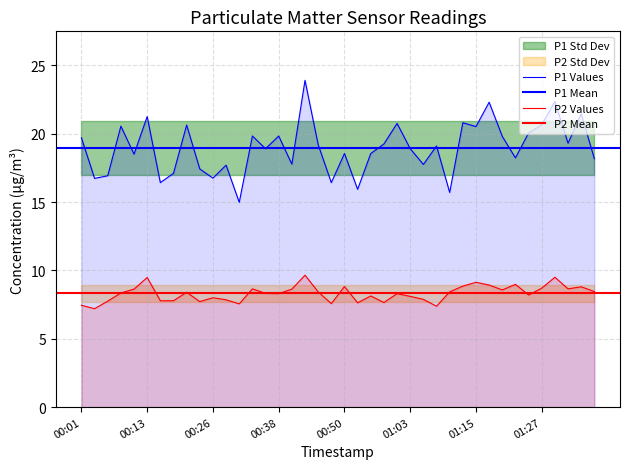

What is the spread (max minus min) of values at 00:45?

10.8